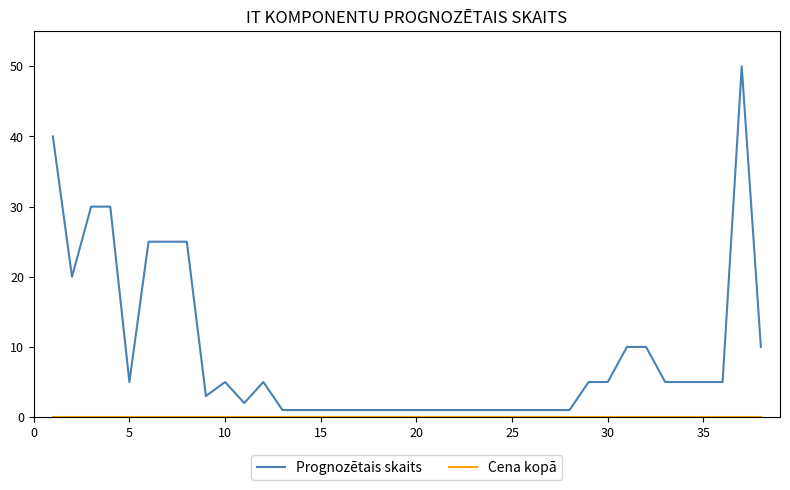

Which series has the largest total across all categories?

Prognozētais skaits